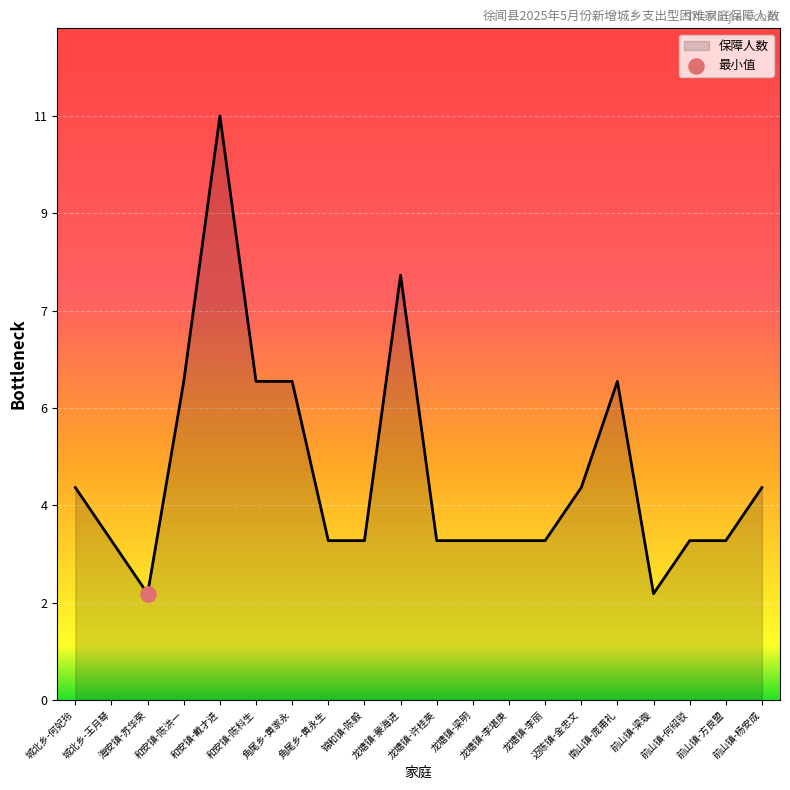

What is the change in value from 和安镇-戴才进 to 和安镇-陈科生?

-5